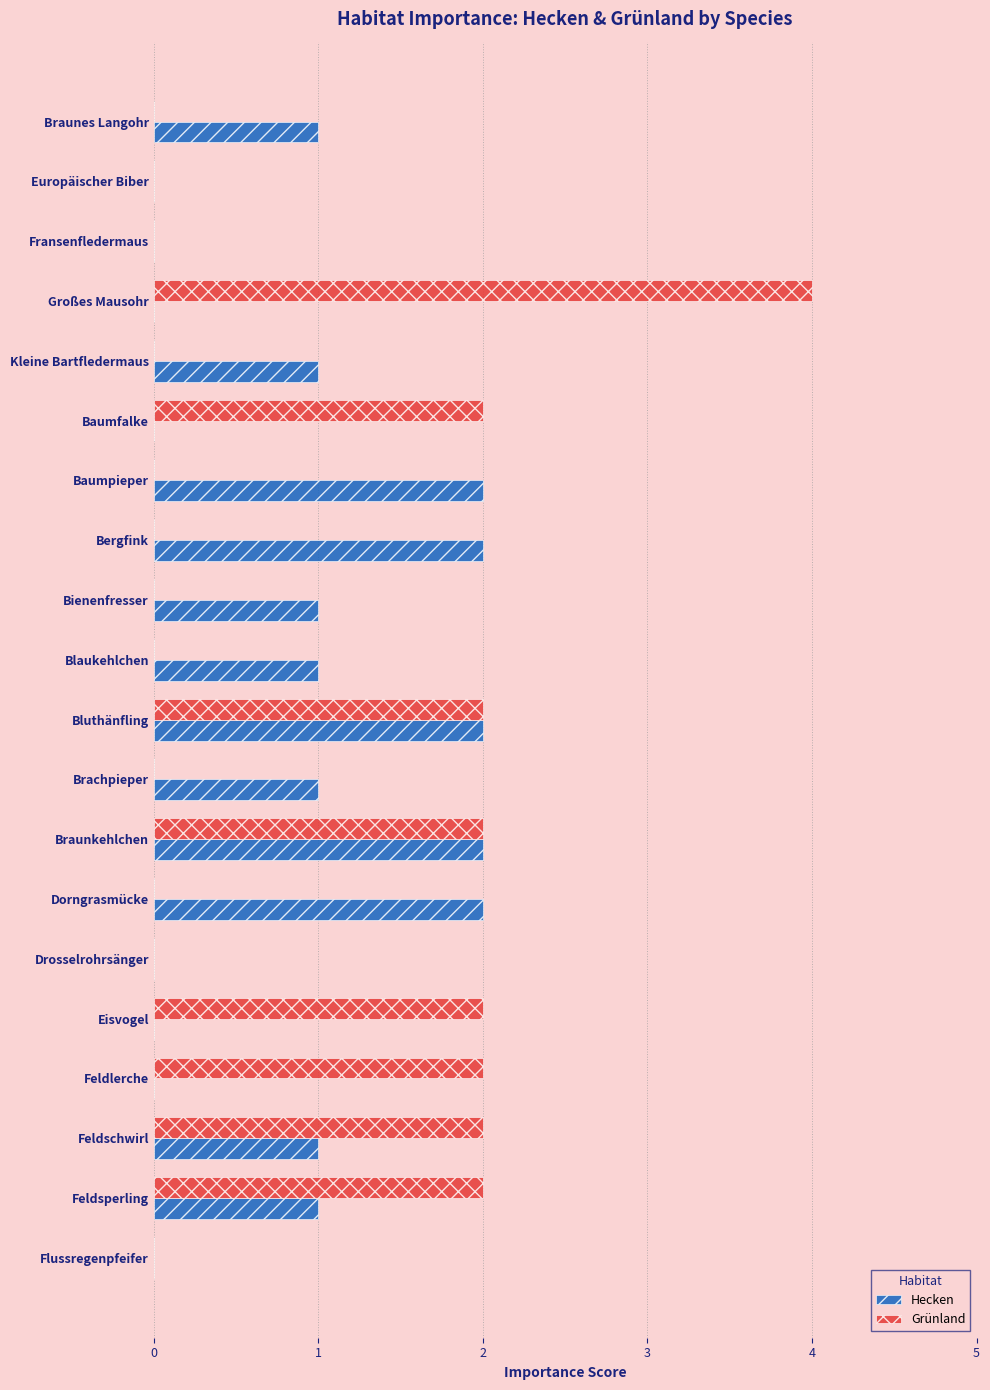

What is the total value across all series at Feldschwirl?

3